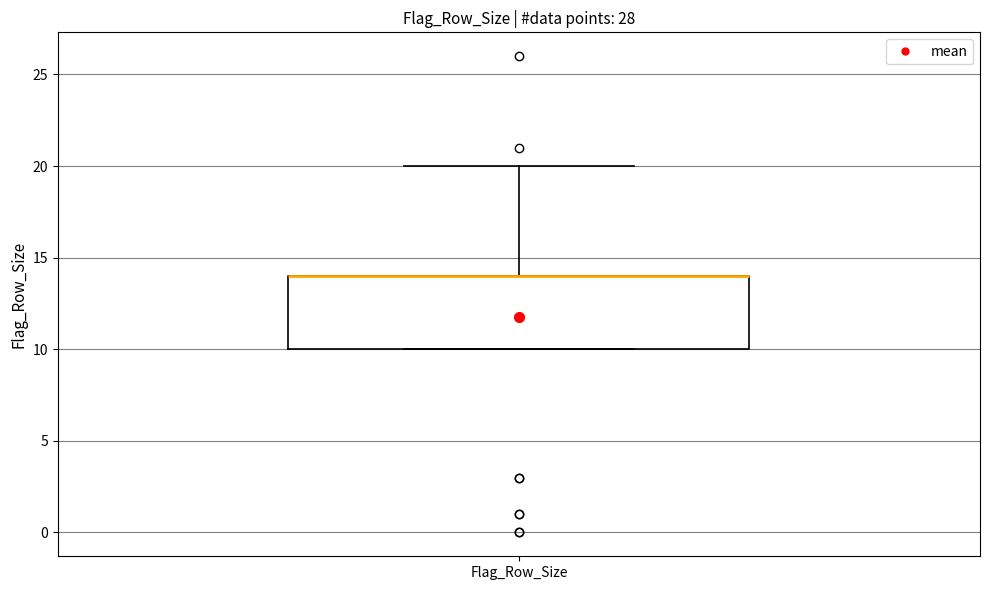

Read this box plot against the y-axis: the position of the median line, the range covered by the box, and the ends of both whiskers. The values are not printed on the chart, so give them approximately, as read against the axis.

median 14 (drawn on the box's upper edge), box 10 to 14, whiskers 10 to 20